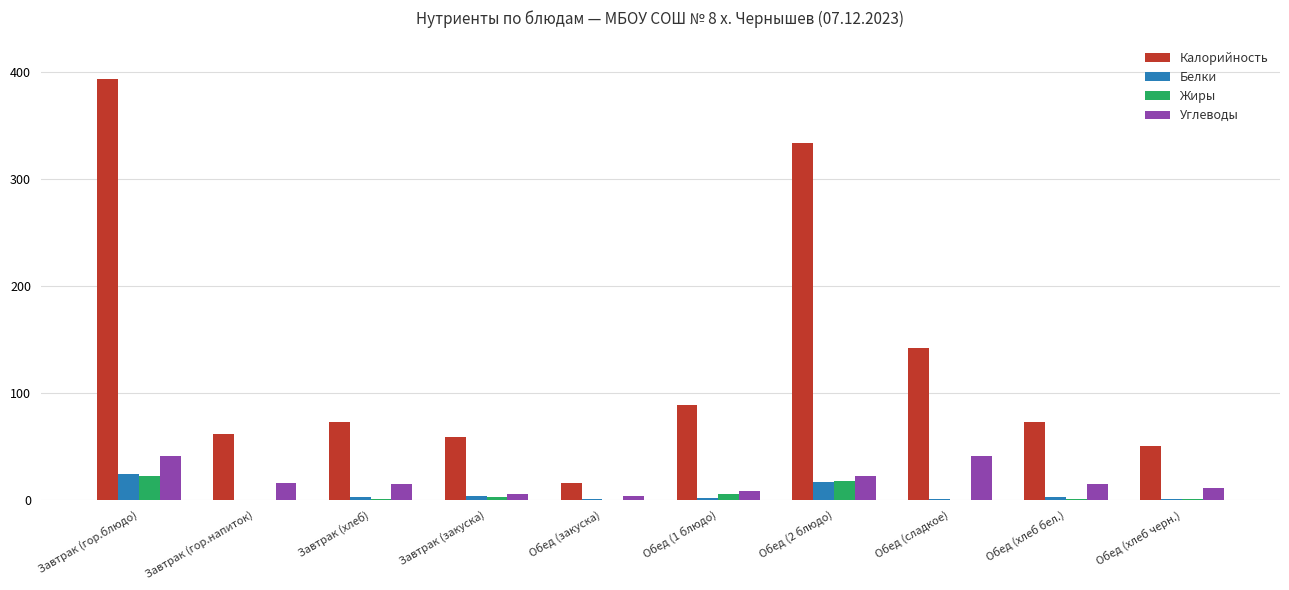

Between Завтрак (гор.блюдо) and Обед (1 блюдо), which series saw the biggest shift?

Калорийность